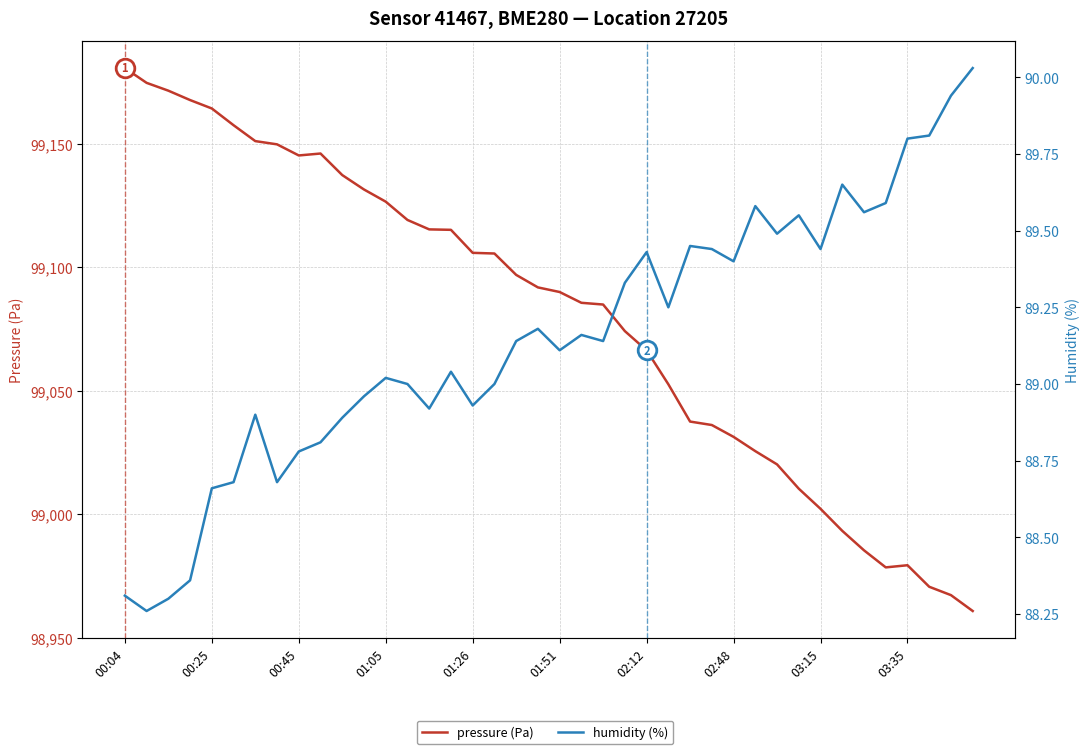

At which category is the sum across all series the highest?

00:04